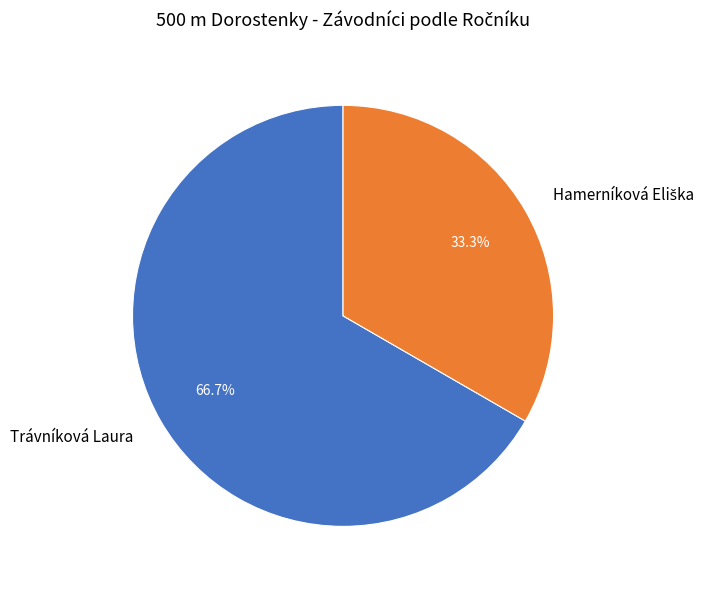

How much of the chart is everything except Trávníková Laura?

33.3%